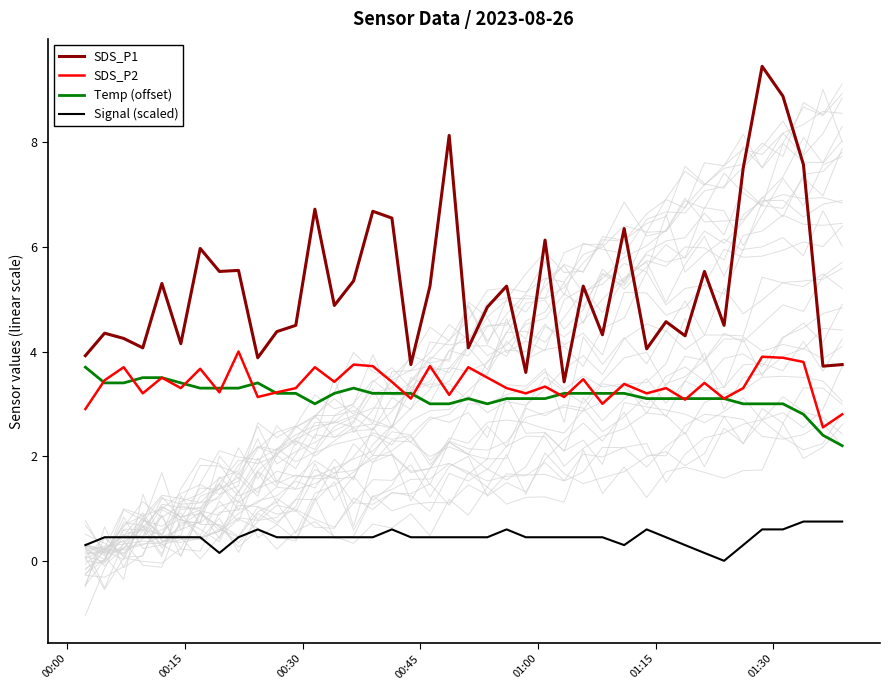

True or false: SDS_P2 and Signal (scaled) intersect in this chart.

False